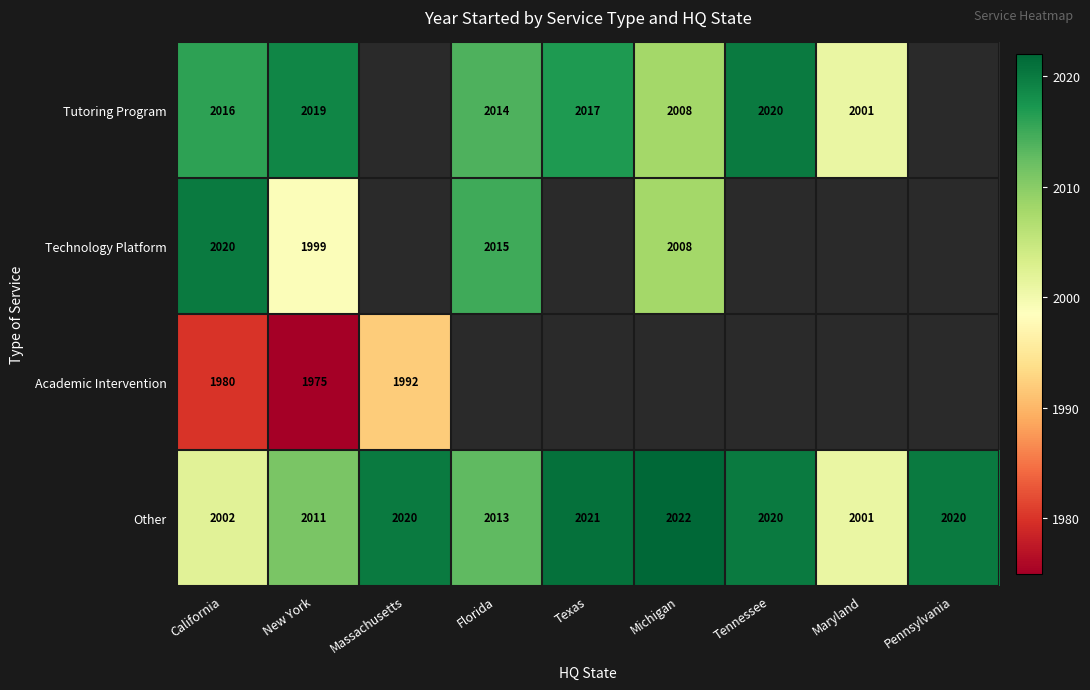

What is the difference between the maximum and minimum values in the Other series?

21